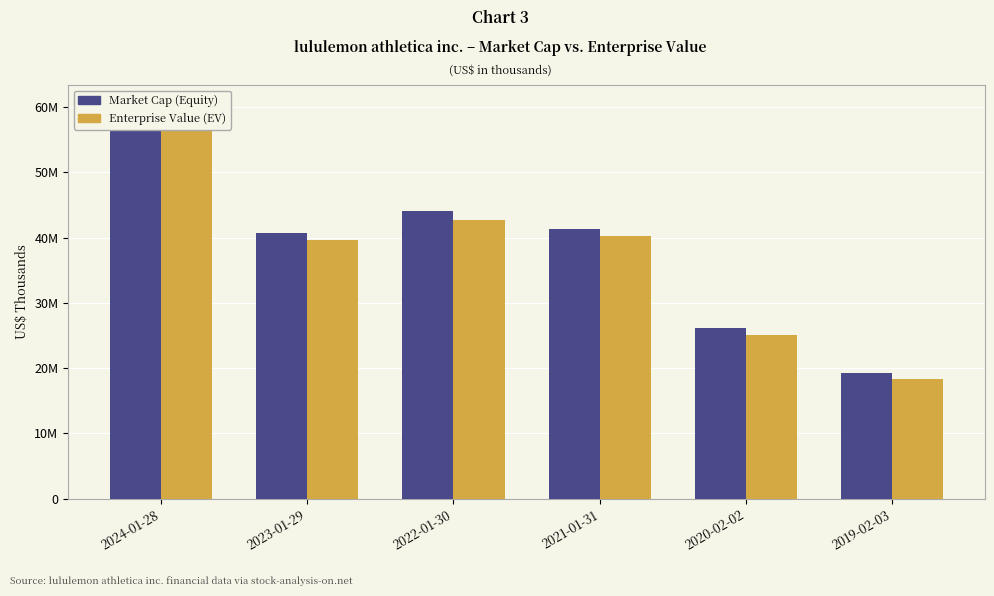

The value of Enterprise Value (EV) at 2022-01-30 is 42738491. True or false?

True